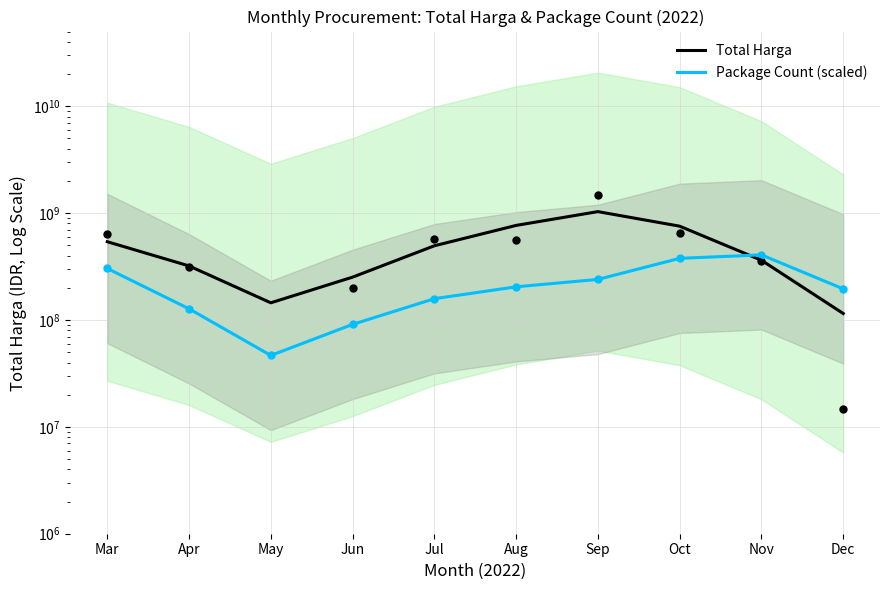

At which category is the sum across all series the highest?

Sep